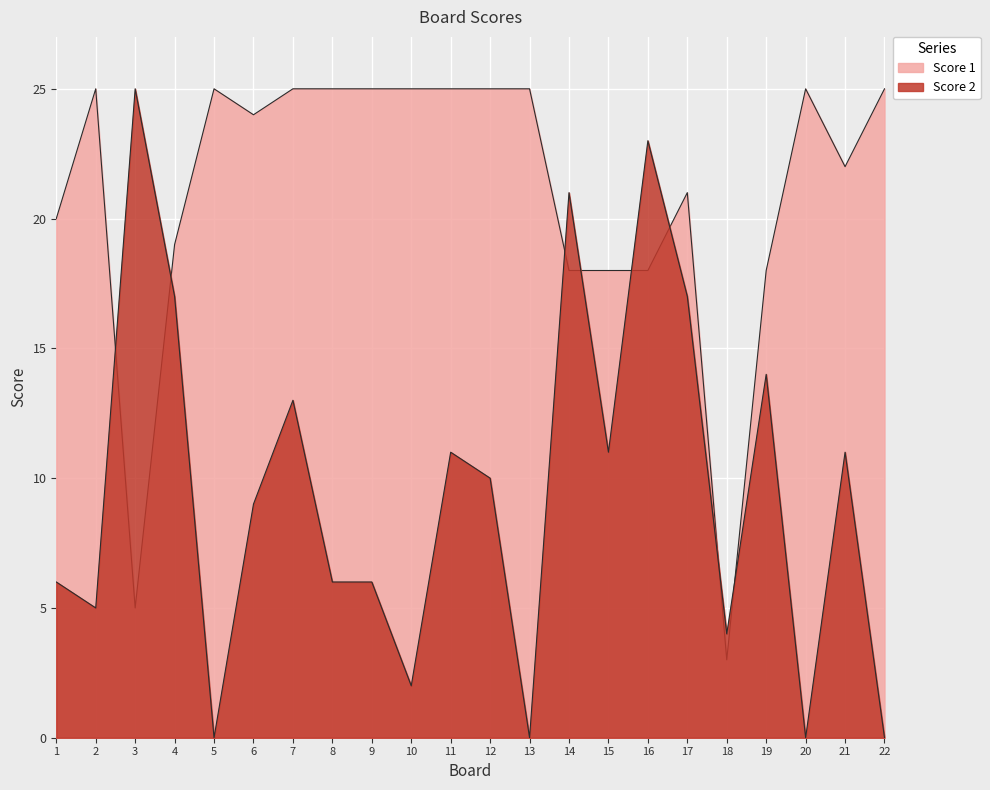

How many interior local valleys does the Score 1 series have?

4